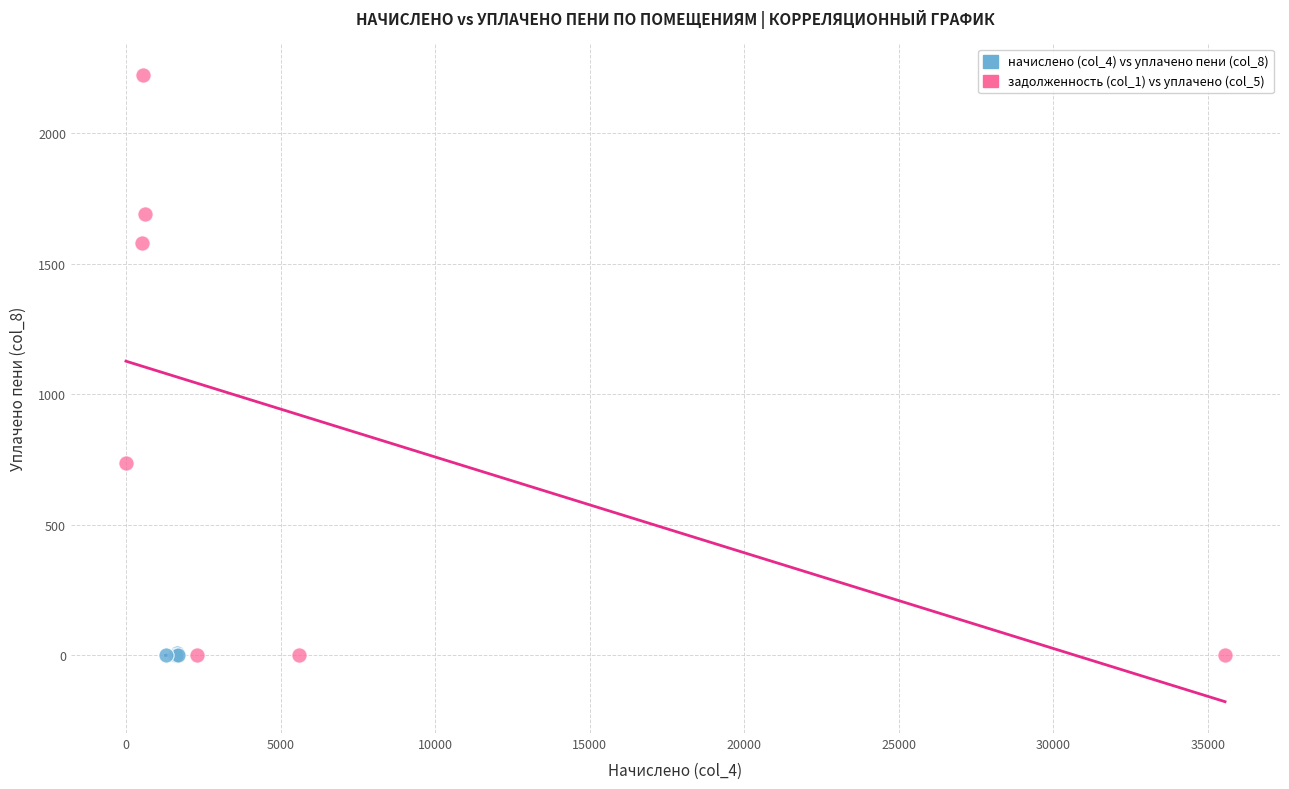

Which series reaches the maximum Y coordinate?

задолженность (col_1) vs уплачено (col_5)